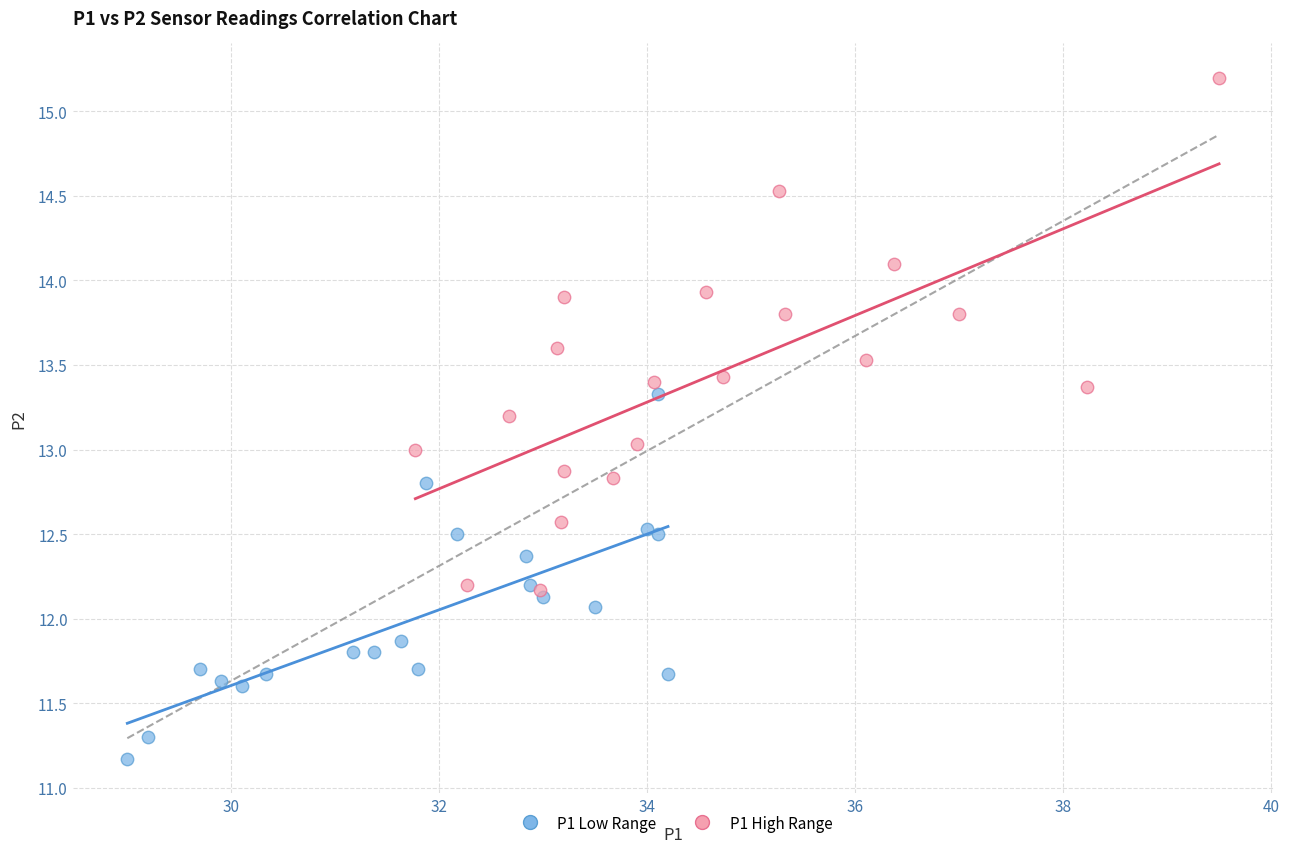

Which series reaches the maximum Y coordinate?

P1 High Range